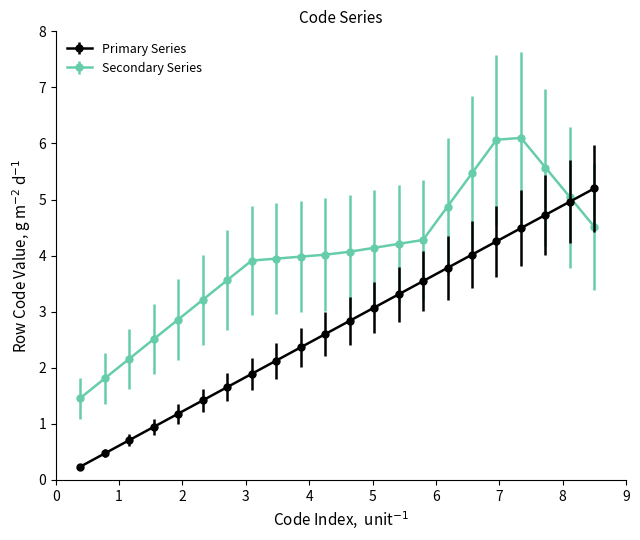

What is the greatest value displayed?

6.1